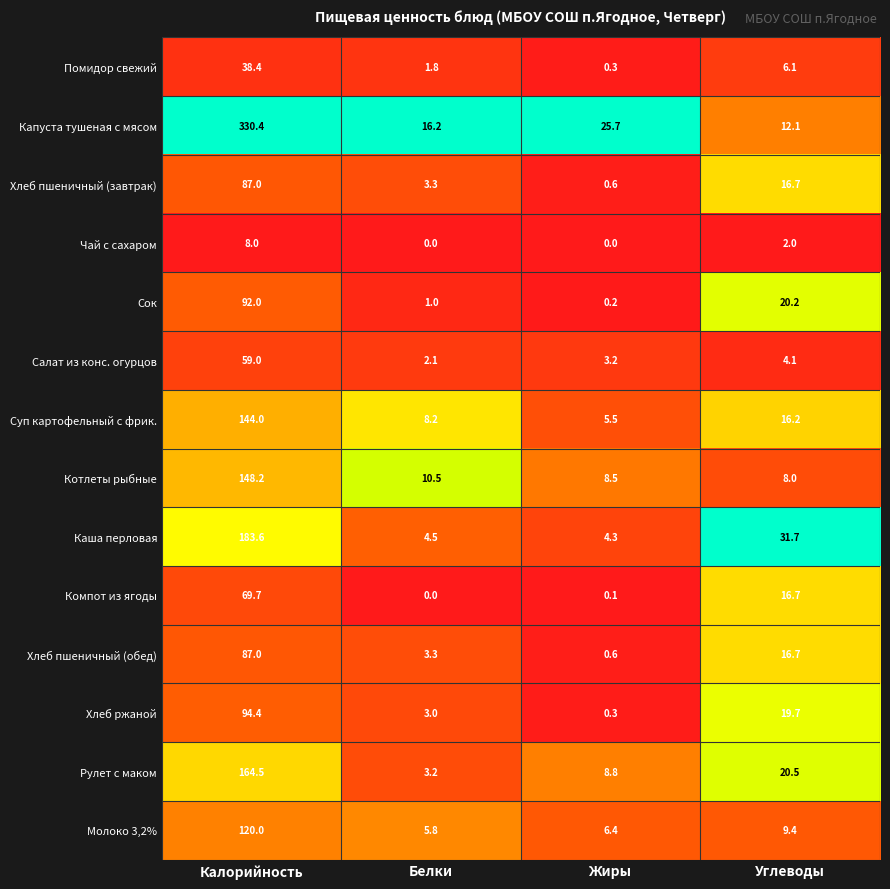

What is the difference between the Хлеб пшеничный (обед) values at Калорийность and Жиры?

86.4